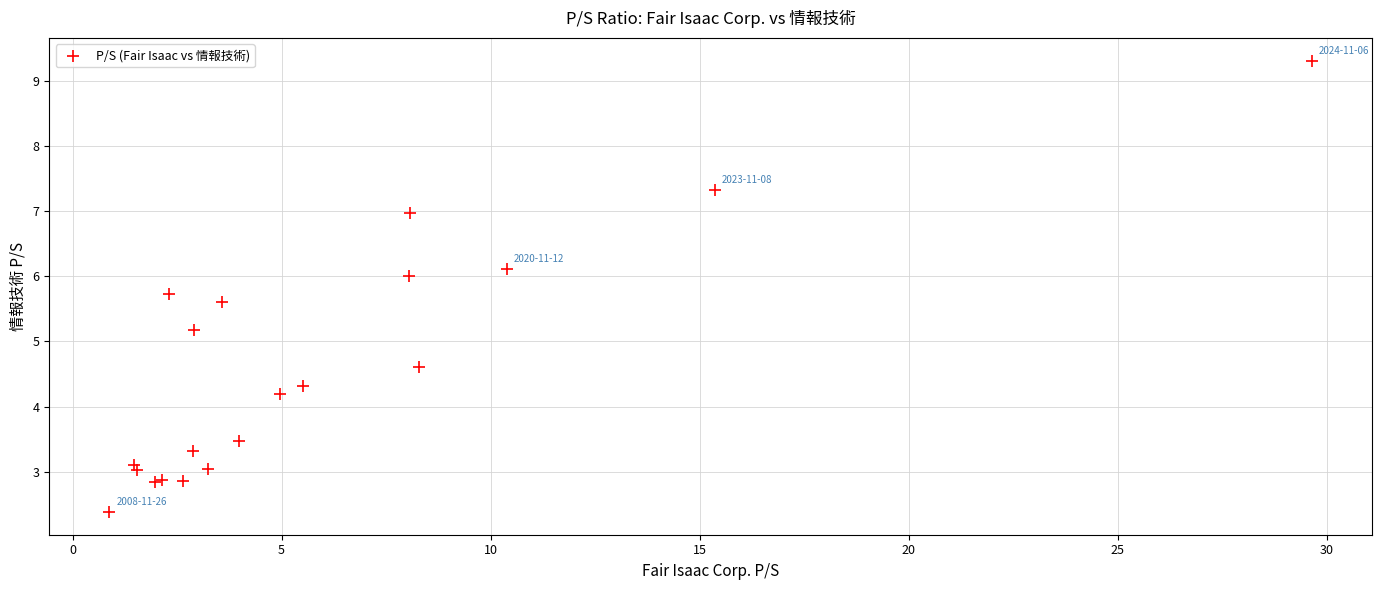

What Y value in the scatter plot is closest to 5?

5.2